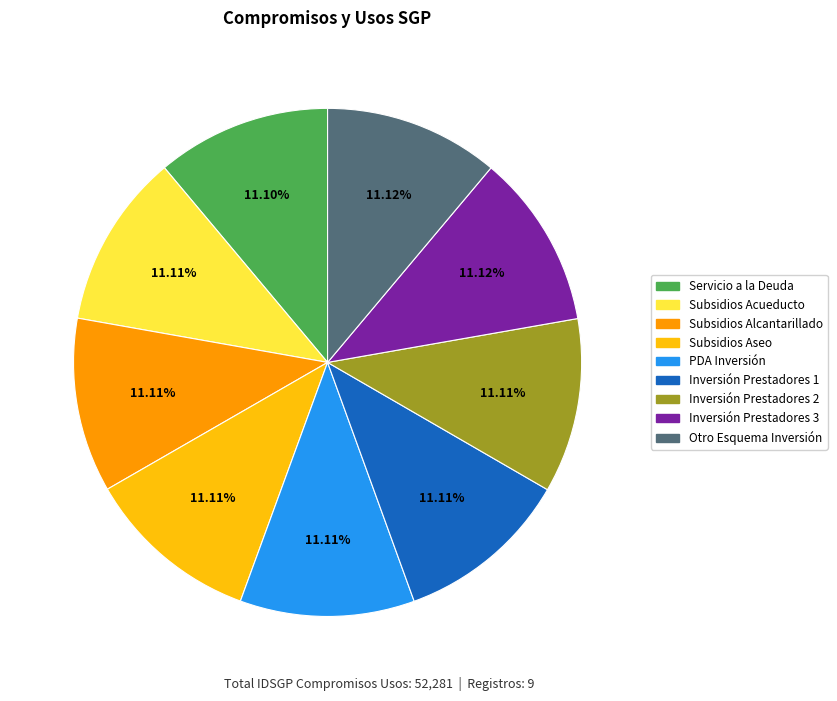

Is there a majority slice in this chart?

No